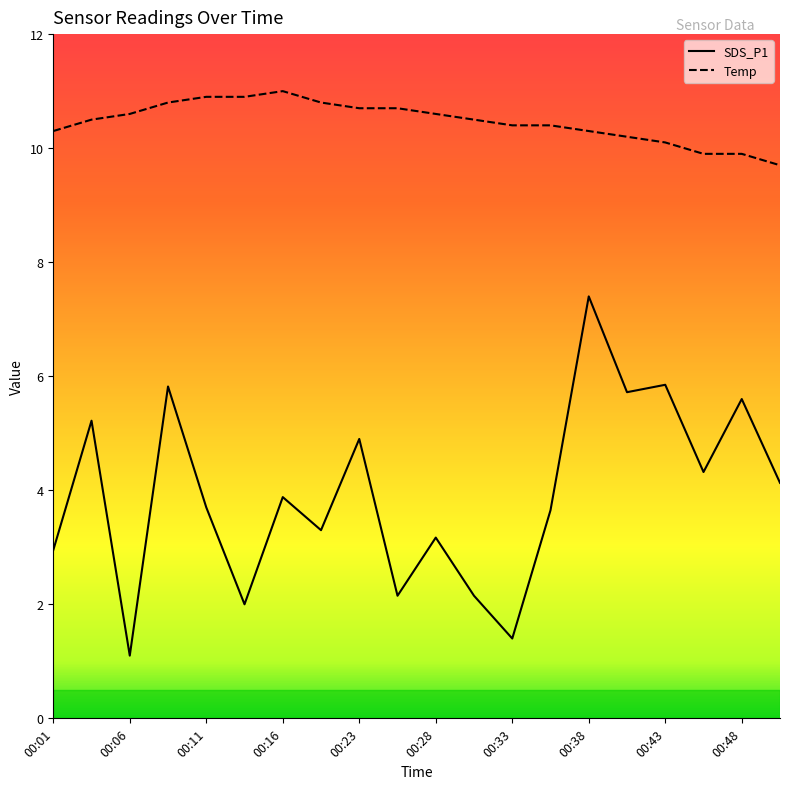

What is the sum of all SDS_P1 values?

78.4